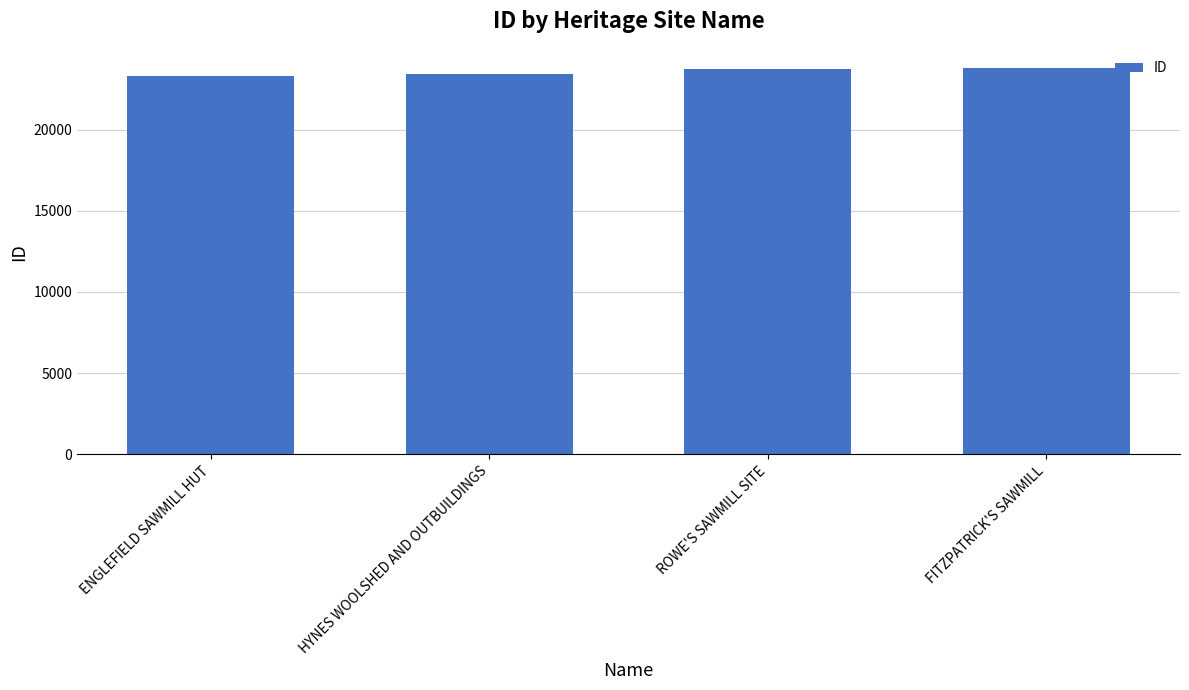

The value at FITZPATRICK'S SAWMILL is 23782. True or false?

True